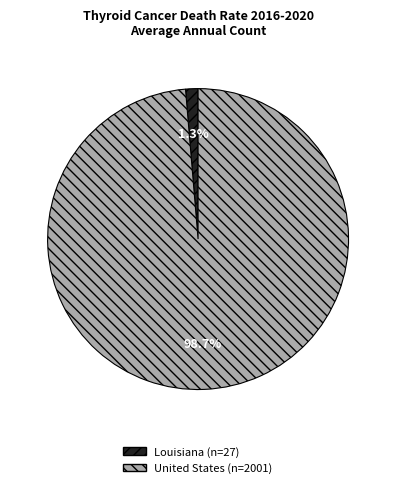

Which slice is the largest?

United States